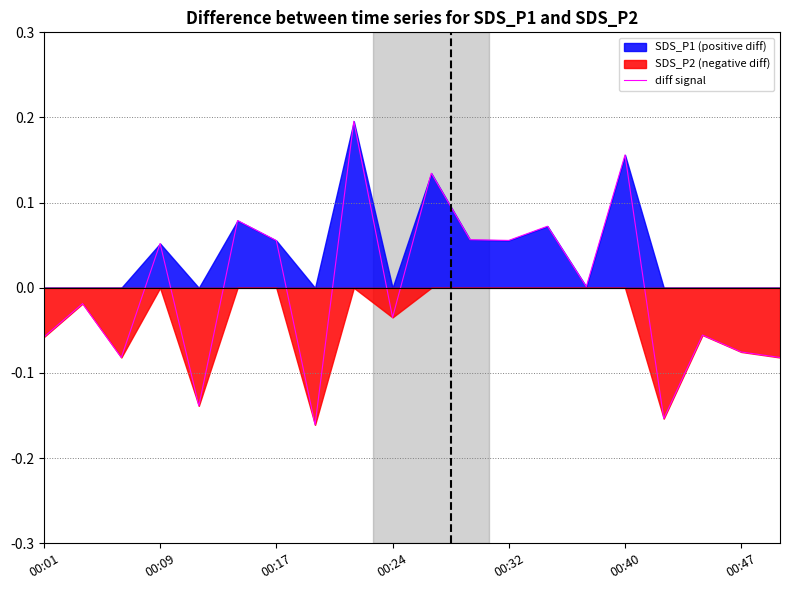

How many interior local peaks (higher than both neighbors) does the data have?

8